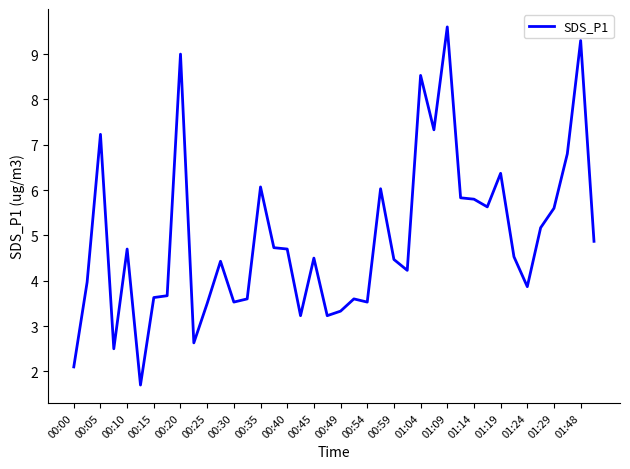

How many categories are shown in the chart?

40